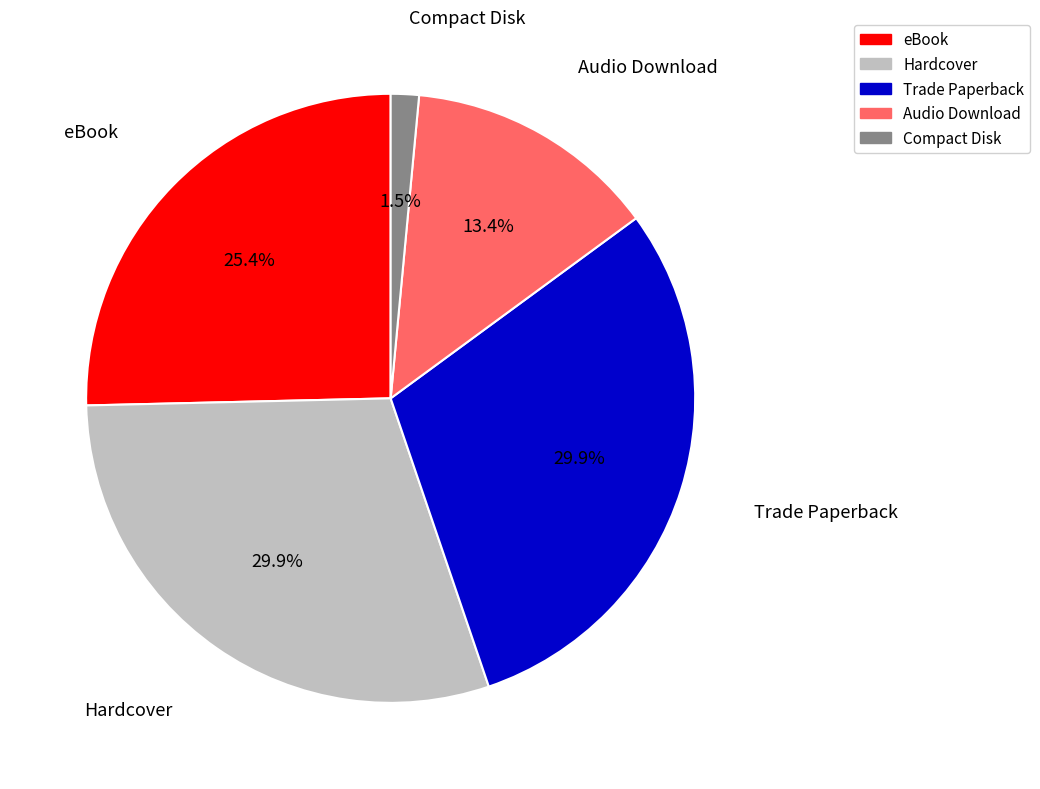

Does any single category account for the majority?

No